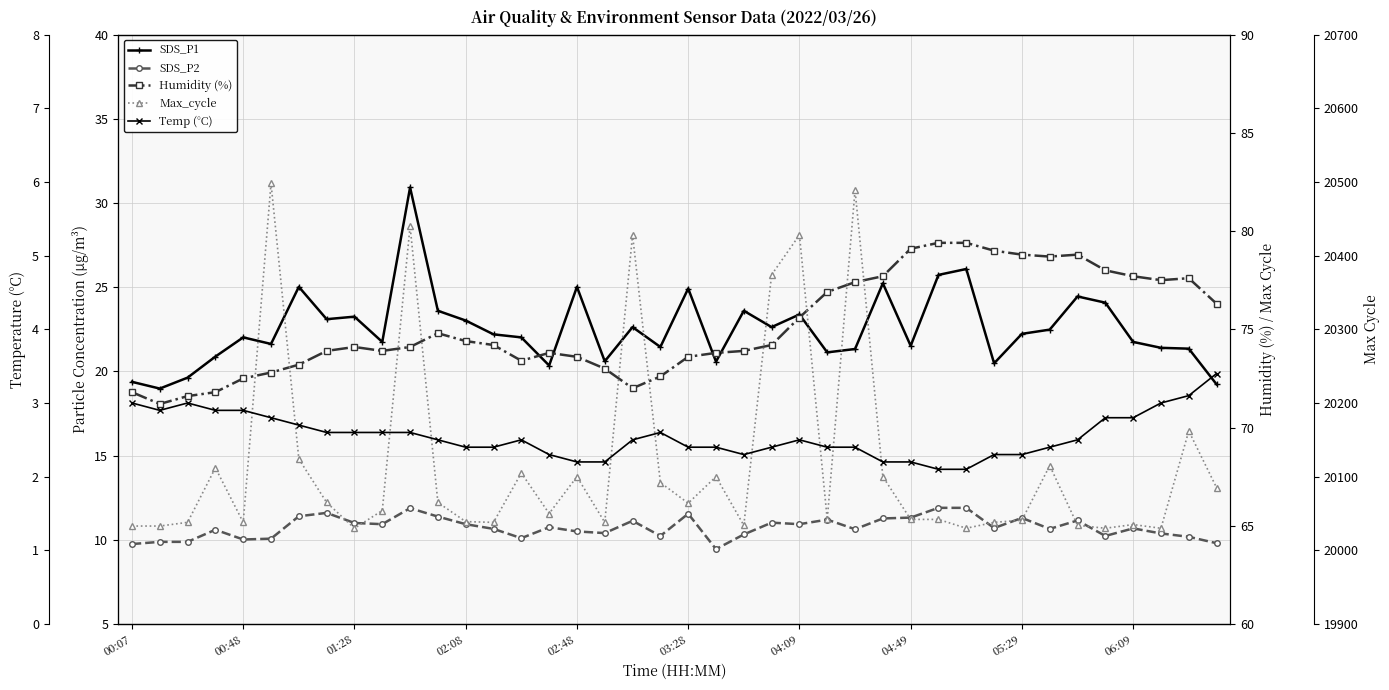

What are all the series names shown in the legend?

SDS_P1, SDS_P2, Humidity (%), Max_cycle, Temp (°C)